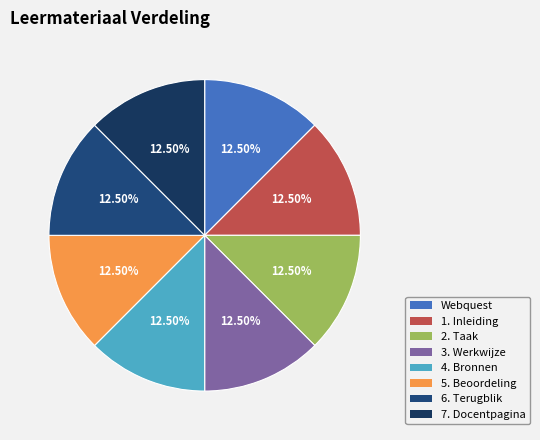

To the nearest percent, what portion does 4. Bronnen represent?

13%